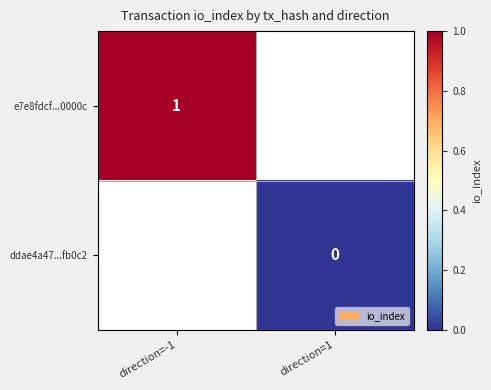

Rank the categories by ddae4a47...fb0c2 value from highest to lowest.

direction=-1, direction=1